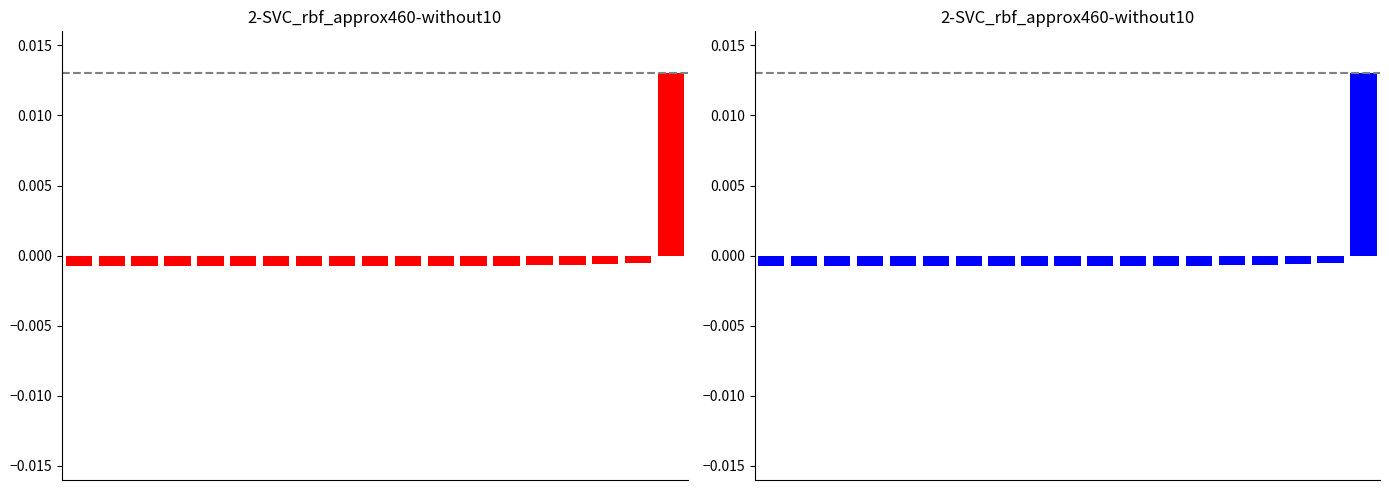

Reading left to right, list all the values displayed in this chart.

0=-0.0	1=-0.0	2=-0.0	3=-0.0	4=-0.0	5=-0.0	6=-0.0	7=-0.0	8=-0.0	9=-0.0	10=-0.0	11=-0.0	12=-0.0	13=-0.0	14=-0.0	15=-0.0	16=-0.0	17=-0.0	18=0.0